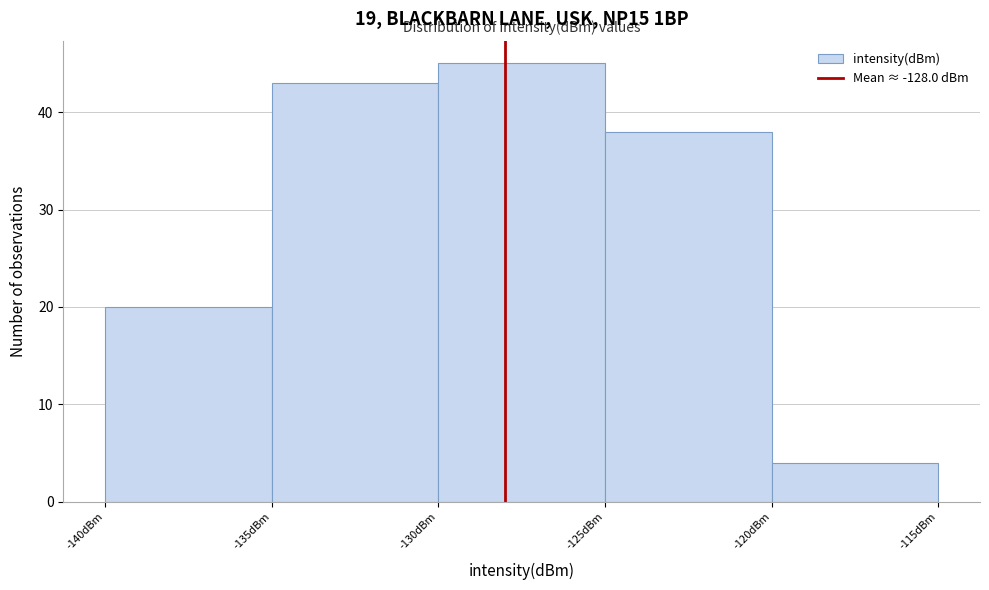

Reading left to right, list every bar in this chart as the range it spans on the x-axis followed by its height. The values are not printed on the chart, so give them approximately, as read against the axis.

-140 to -135: 20
-135 to -130: 43
-130 to -125: 45
-125 to -120: 38
-120 to -115: 4